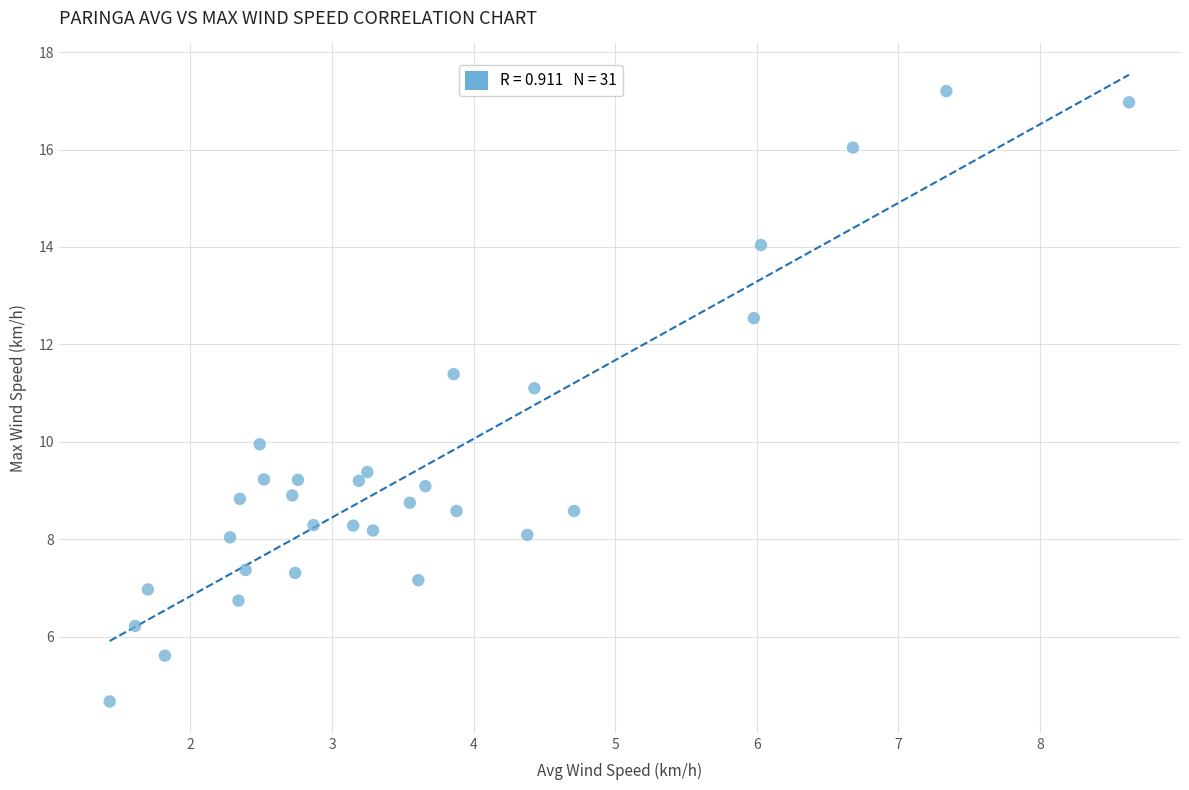

What is the range of Y values (max minus min)?

12.5